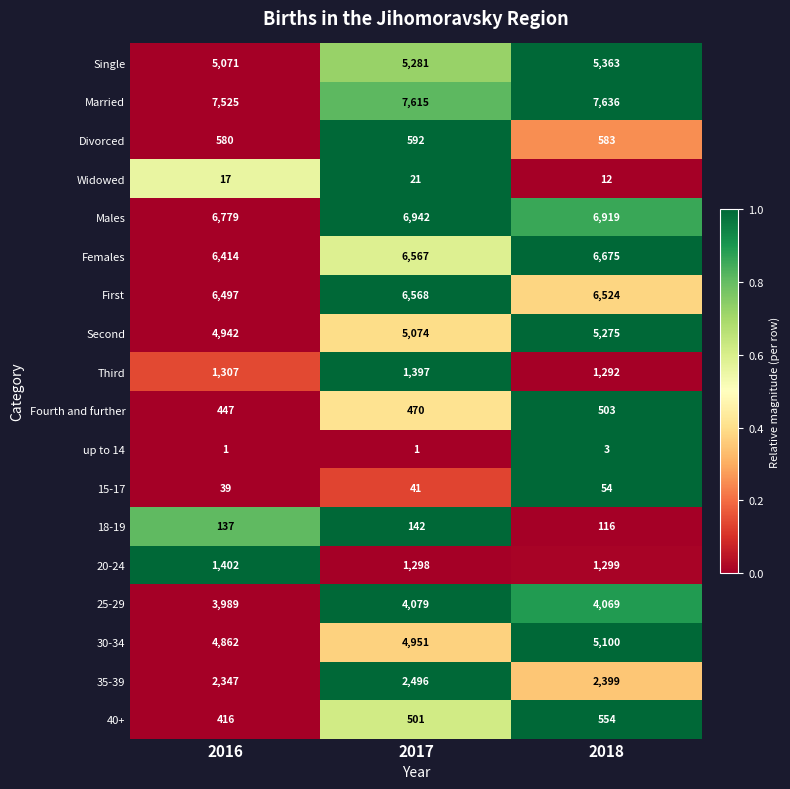

At which label does 25-29 first exceed 4069?

2017